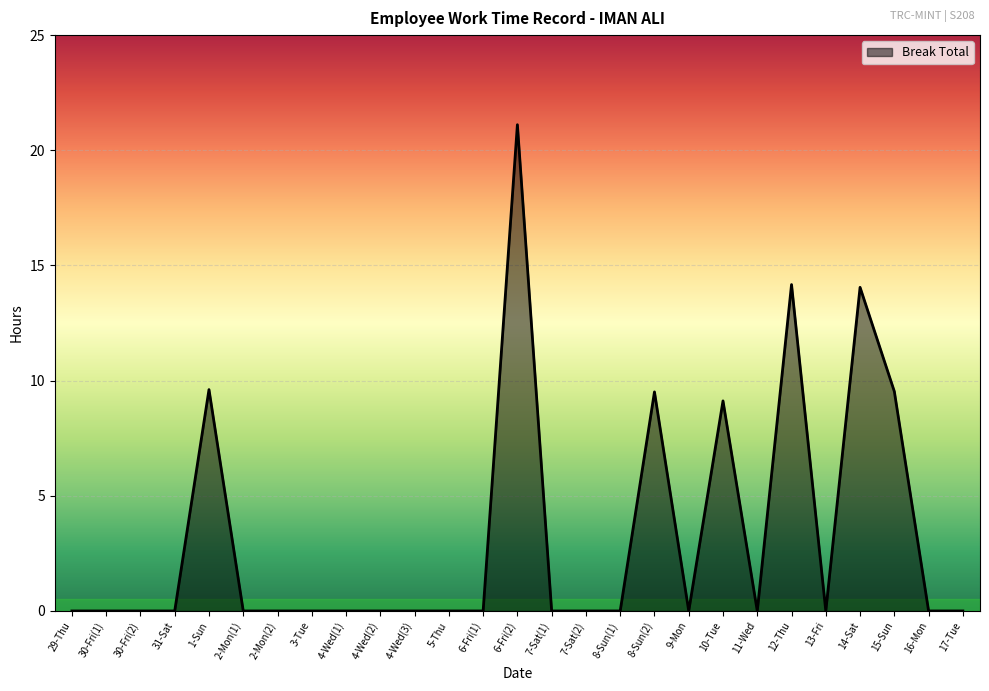

What is the change in value from 6-Fri(2) to 17-Tue?

-21.1